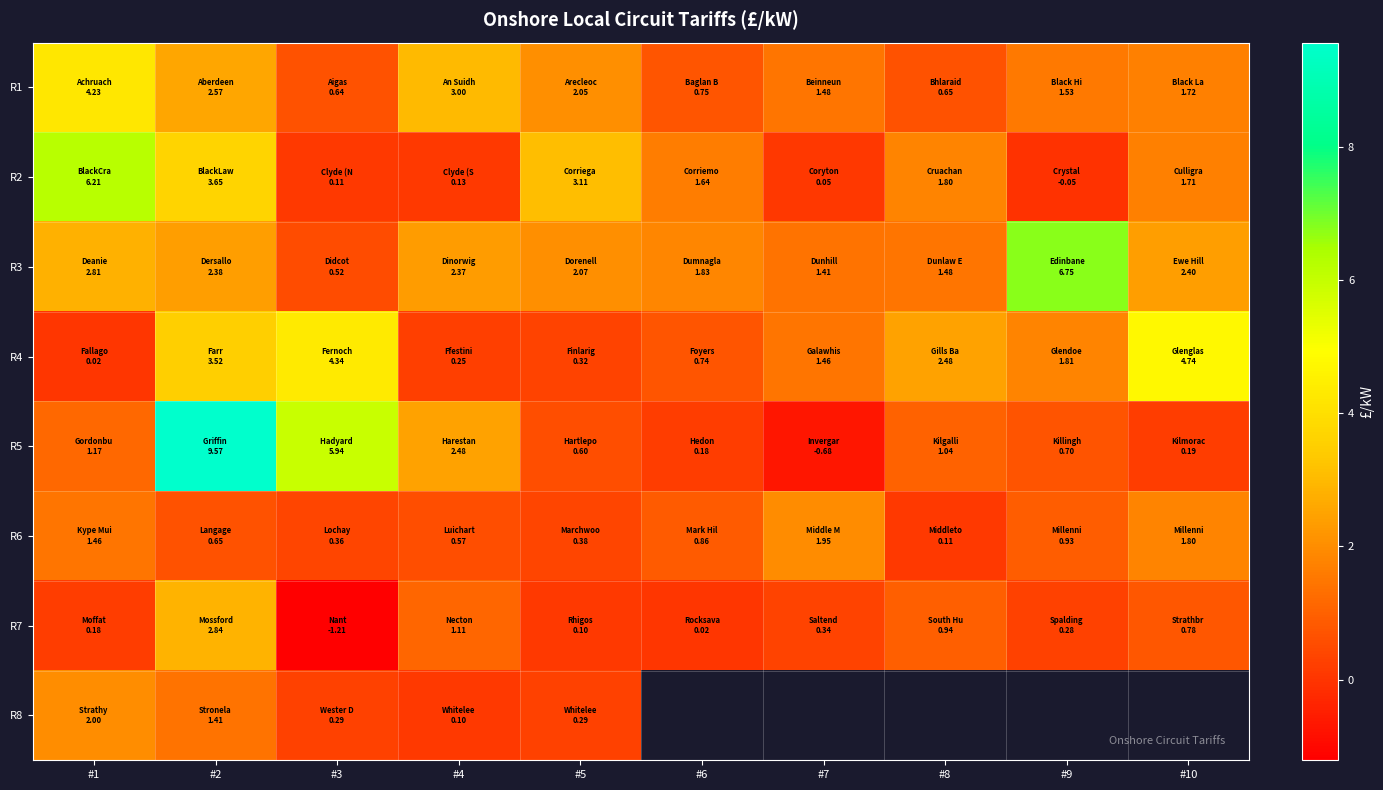

At which category is the sum across all series the highest?

#2